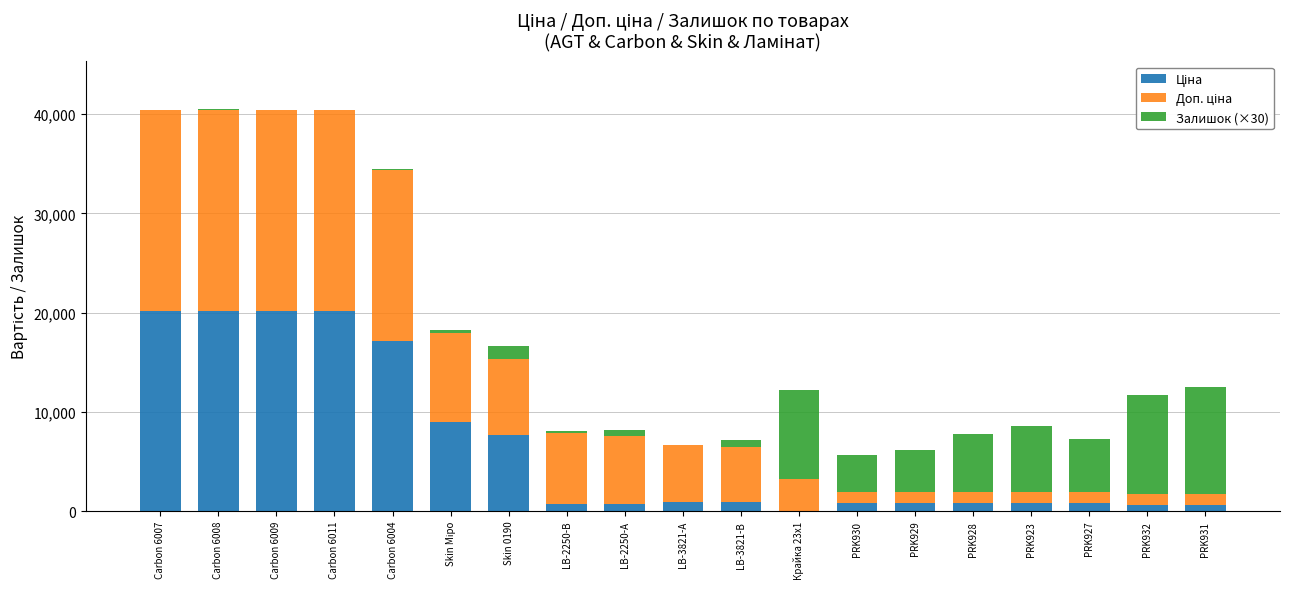

Are the bars grouped side by side (vs. stacked)?

No